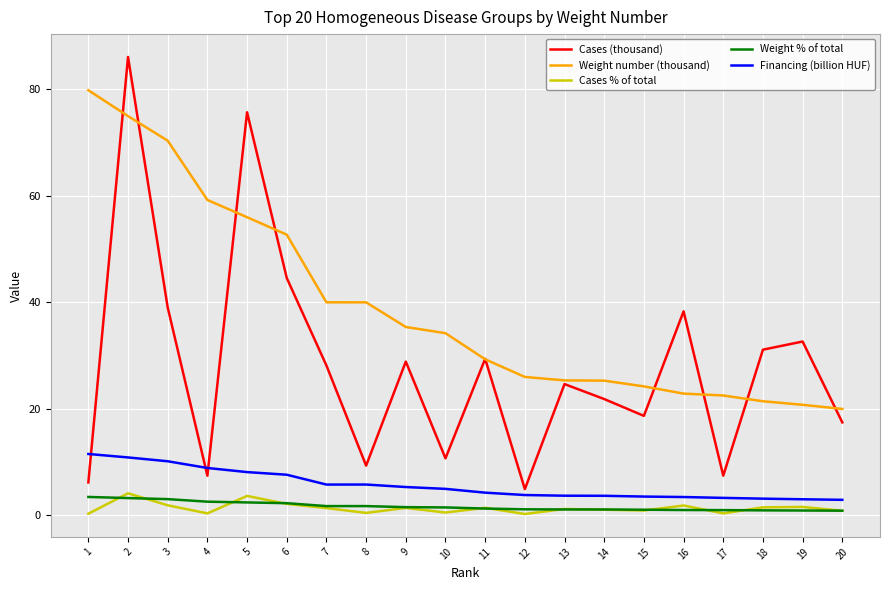

True or false: Financing (billion HUF) and Weight % of total cross at least once.

False